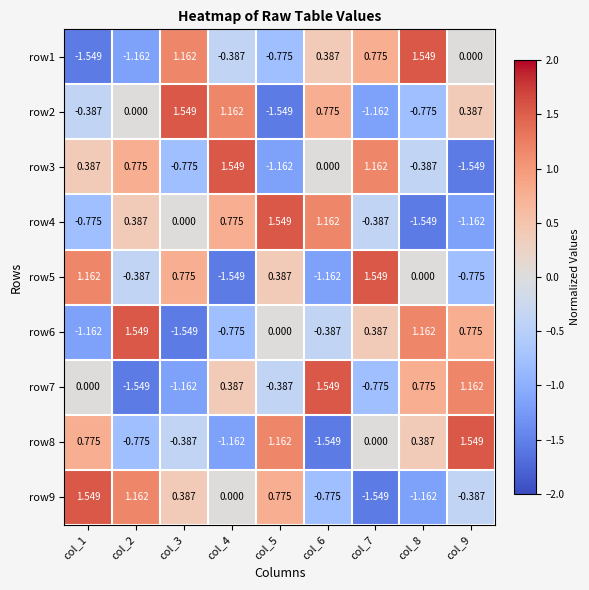

Is the value of row1 at col_3 greater than the value of row8 at col_6?

Yes